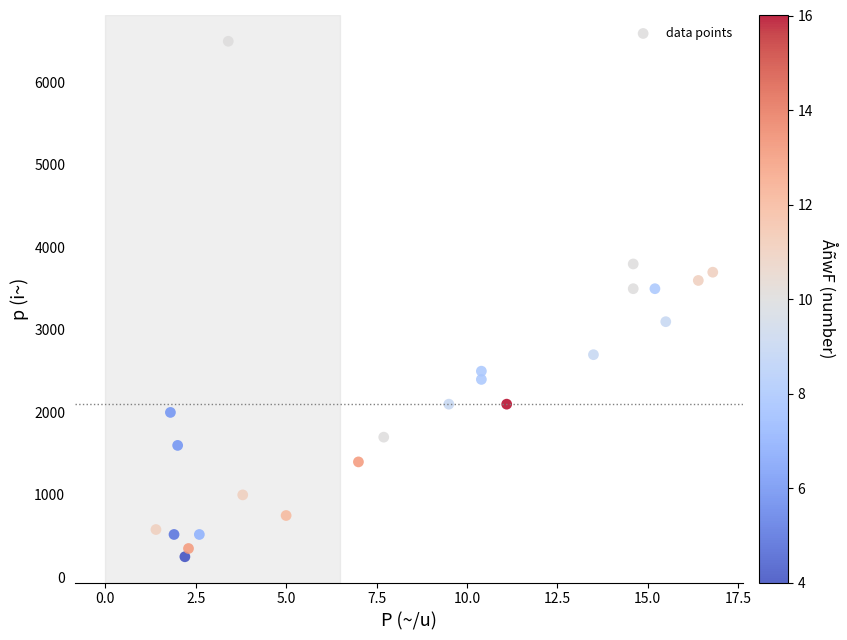

What is the range of Y values (max minus min)?

6250